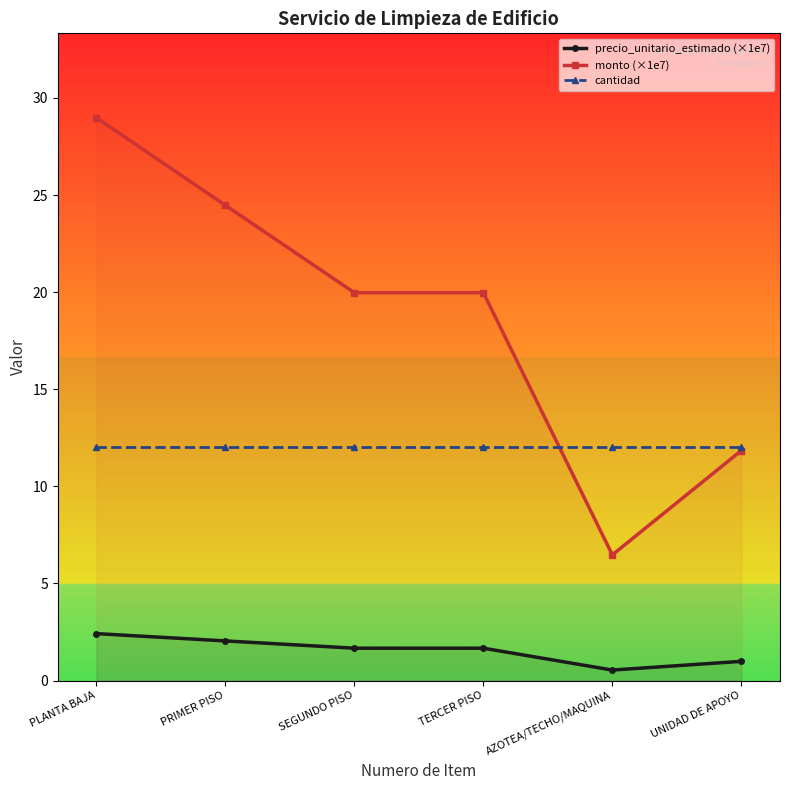

Reading left to right, extract all data points from this chart.

precio_unitario_estimado (×1e7): 2.4	2.0	1.7	1.7	0.5	1.0
monto (×1e7): 29.0	24.5	20.0	20.0	6.5	11.8
cantidad: 12.0	12.0	12.0	12.0	12.0	12.0